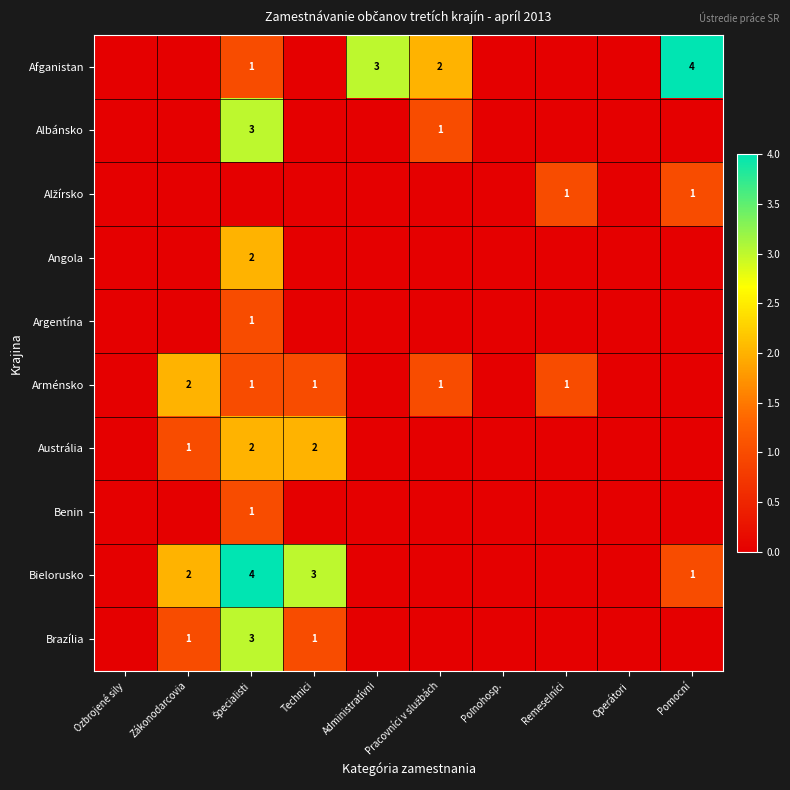

Which series has the largest total across all categories?

Afganistan